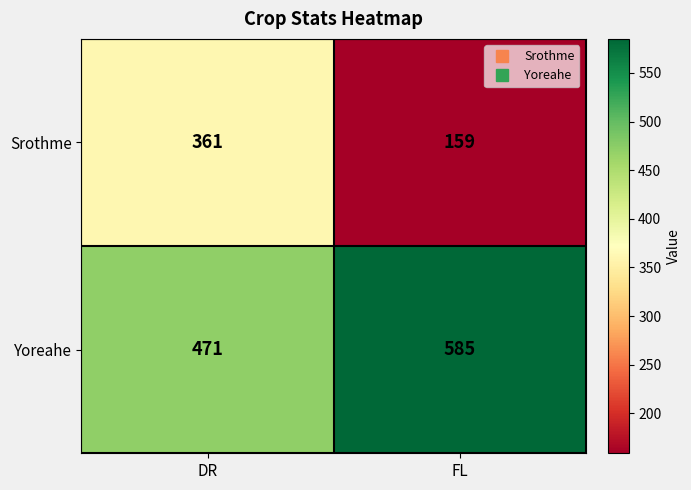

At which label is Yoreahe closest to 528?

DR